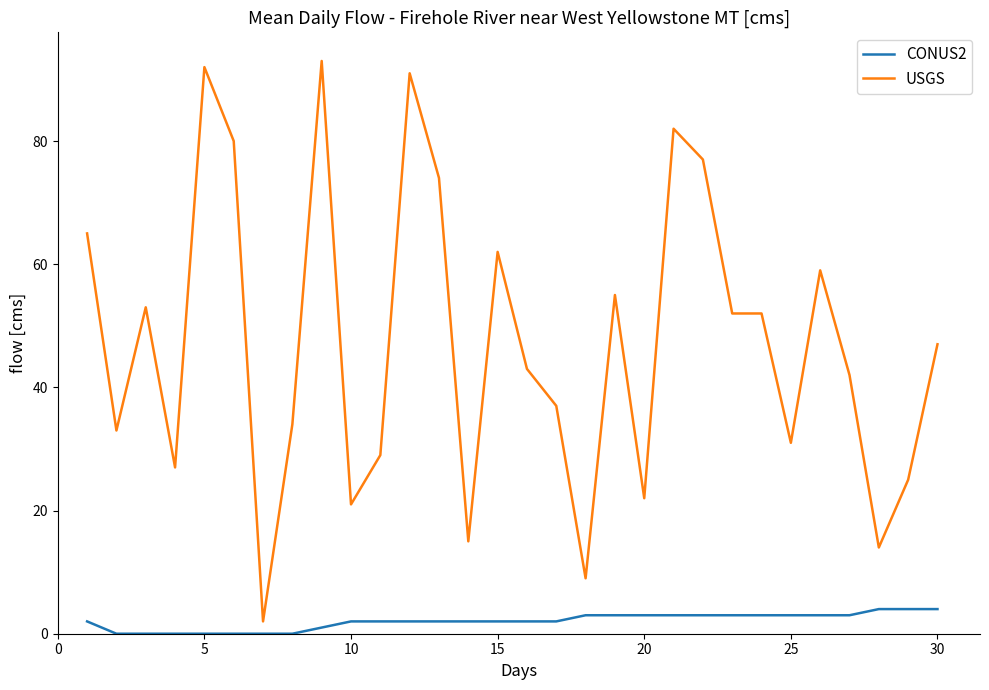

Which series has the widest spread of values?

USGS